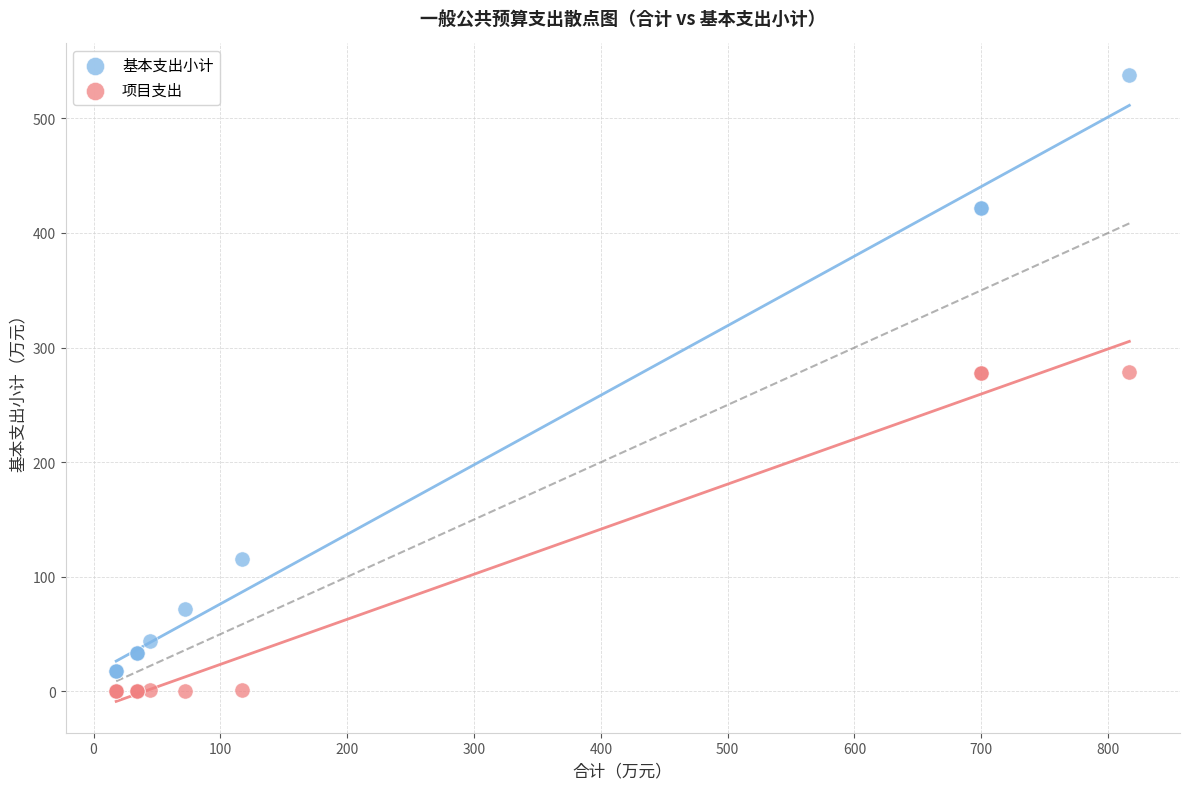

Which series contains the highest Y value?

基本支出小计